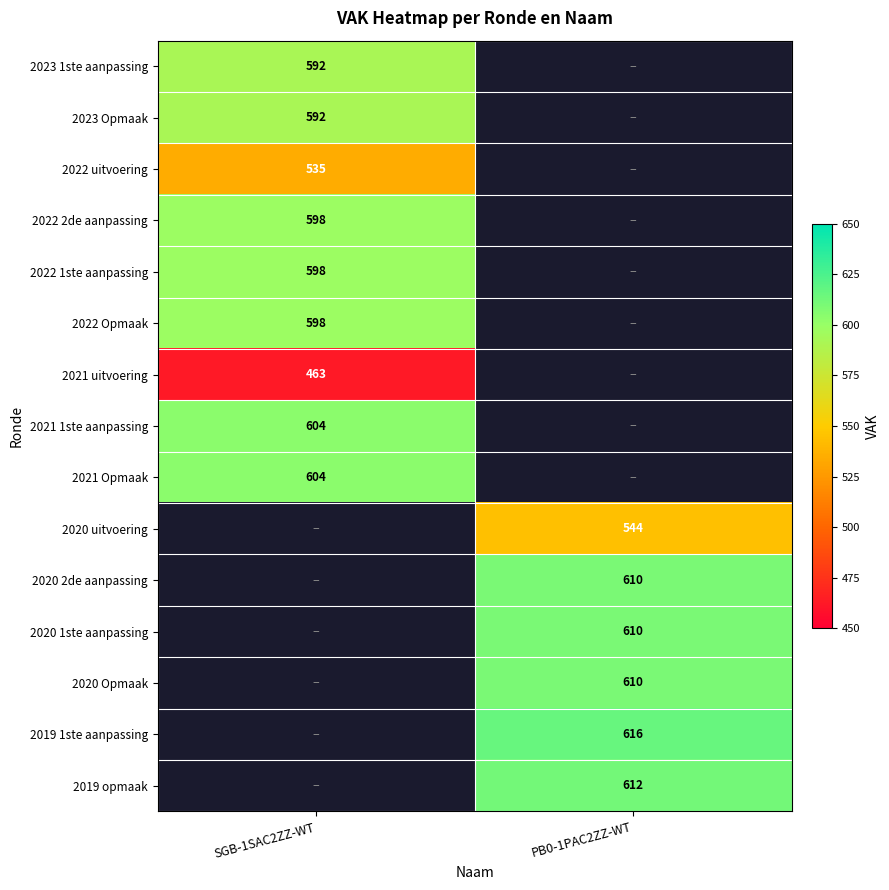

Is it true that 2019 opmaak equals 332 at PB0-1PAC2ZZ-WT?

False